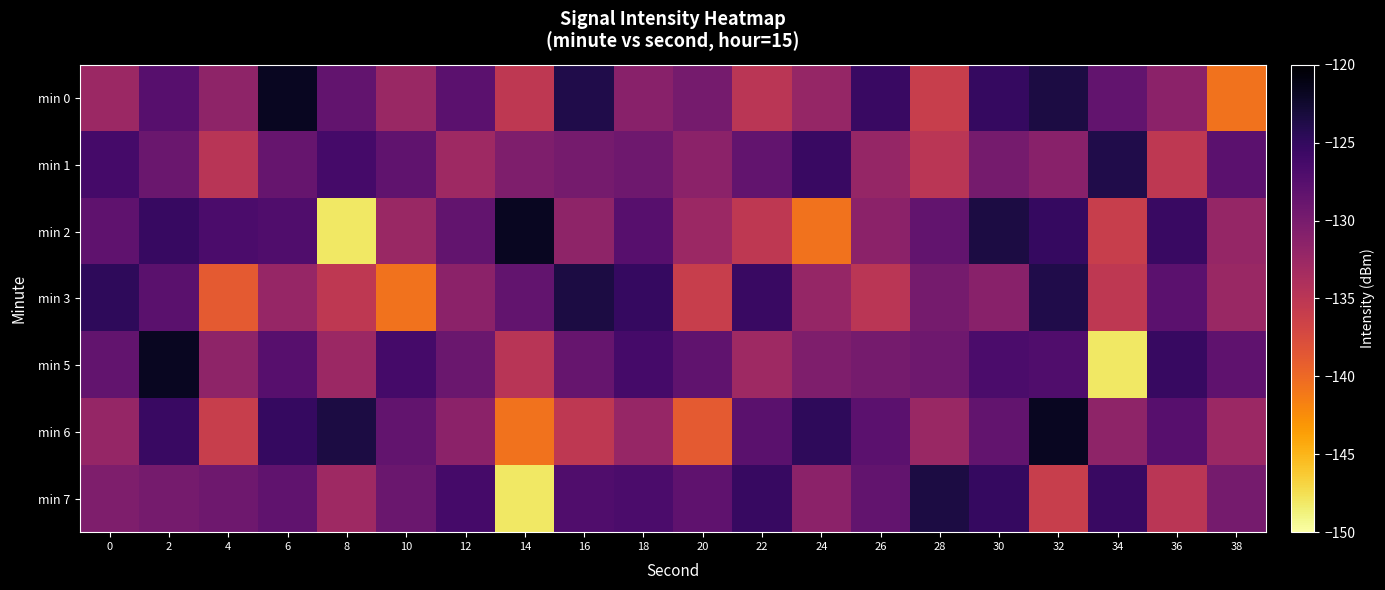

Which label corresponds to the largest value in the chart?

6